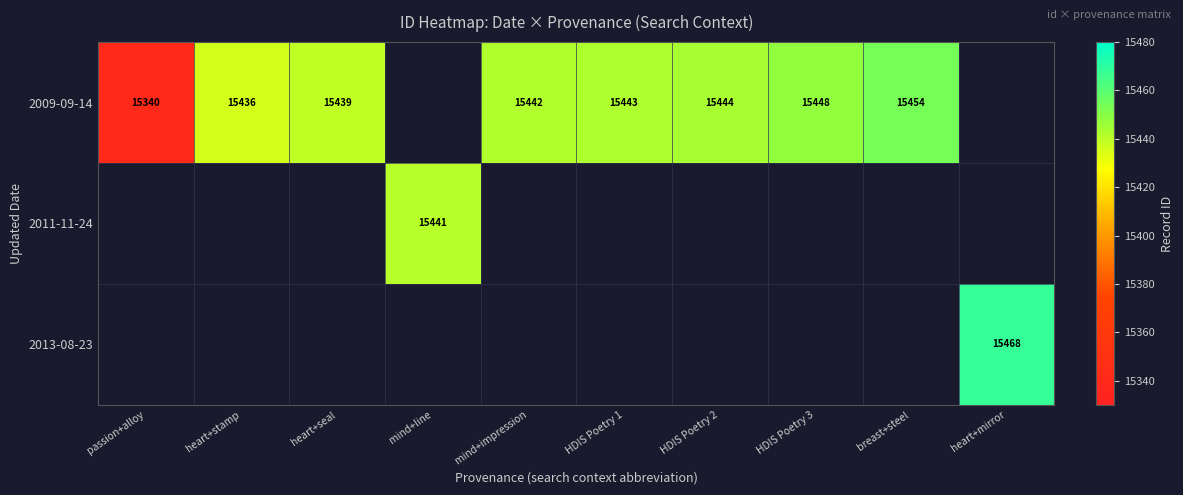

The 2009-09-14 series shows 8309 at heart+stamp. True or false?

False